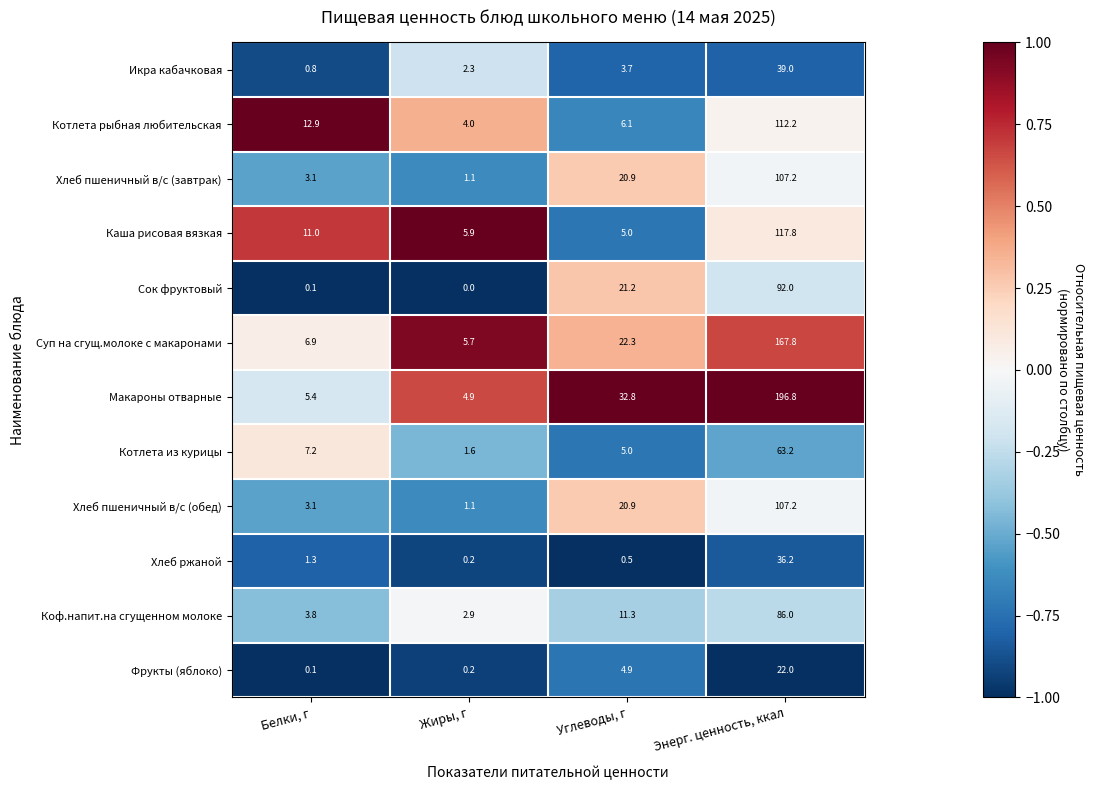

Which series changed the most between Углеводы, г and Энерг. ценность, ккал?

Макароны отварные